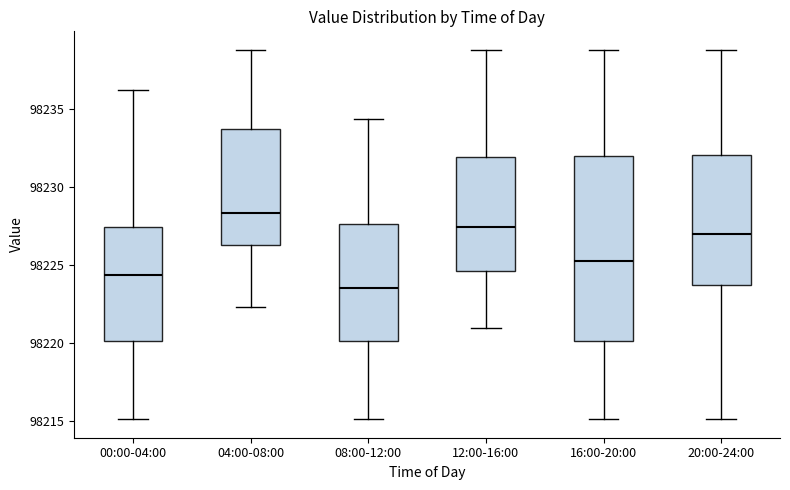

Which box is the tallest, from its lower edge to its upper edge?

16:00-20:00